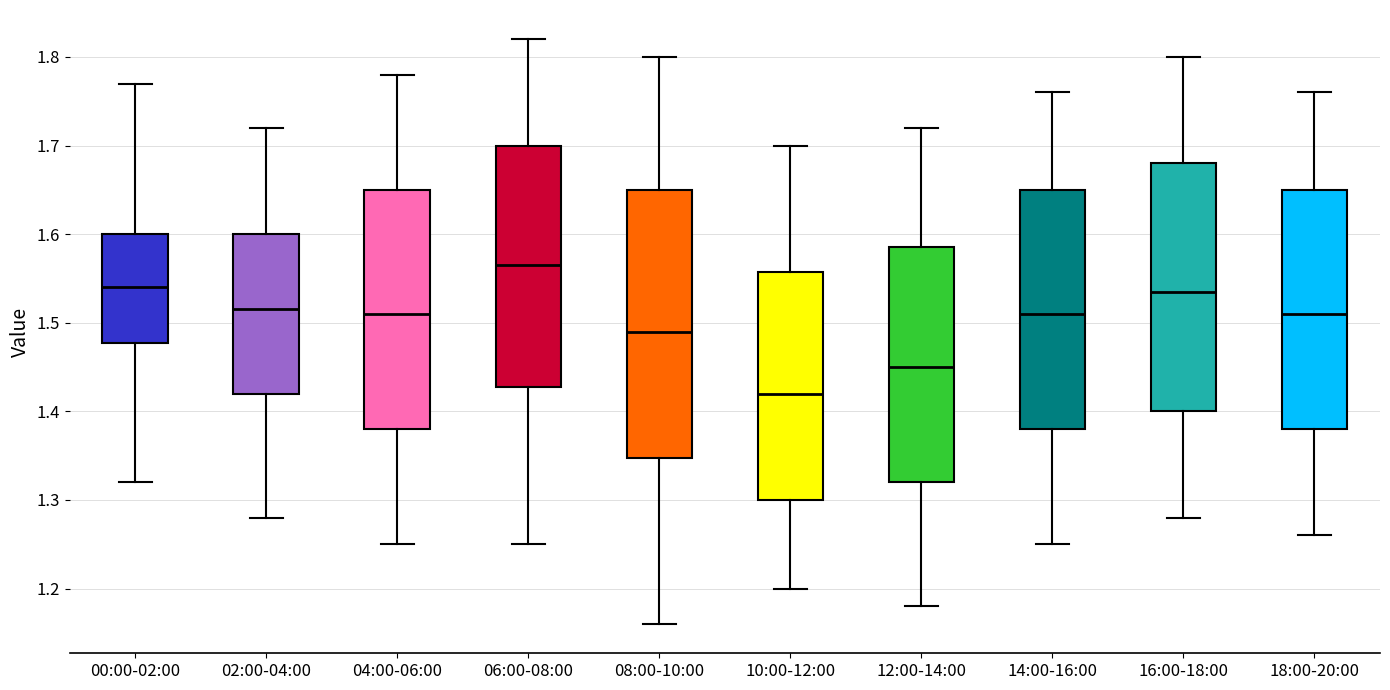

Reading left to right, transcribe this box plot: for each box, give where its median line is, the range the box spans, and where its two whiskers end, as read against the y-axis. The values are not printed on the chart, so give them approximately, as read against the axis.

00:00-02:00: median 1.54, box 1.48 to 1.60, whiskers 1.32 to 1.77
02:00-04:00: median 1.52, box 1.42 to 1.60, whiskers 1.28 to 1.72
04:00-06:00: median 1.51, box 1.38 to 1.65, whiskers 1.25 to 1.78
06:00-08:00: median 1.57, box 1.43 to 1.70, whiskers 1.25 to 1.82
08:00-10:00: median 1.49, box 1.35 to 1.65, whiskers 1.16 to 1.80
10:00-12:00: median 1.42, box 1.30 to 1.56, whiskers 1.20 to 1.70
12:00-14:00: median 1.45, box 1.32 to 1.59, whiskers 1.18 to 1.72
14:00-16:00: median 1.51, box 1.38 to 1.65, whiskers 1.25 to 1.76
16:00-18:00: median 1.54, box 1.40 to 1.68, whiskers 1.28 to 1.80
18:00-20:00: median 1.51, box 1.38 to 1.65, whiskers 1.26 to 1.76